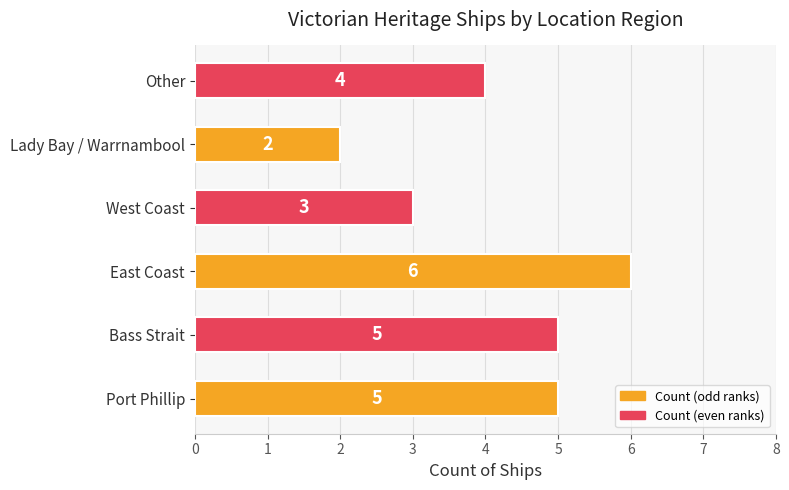

Which label corresponds to the smallest value in the chart?

Lady Bay / Warrnambool